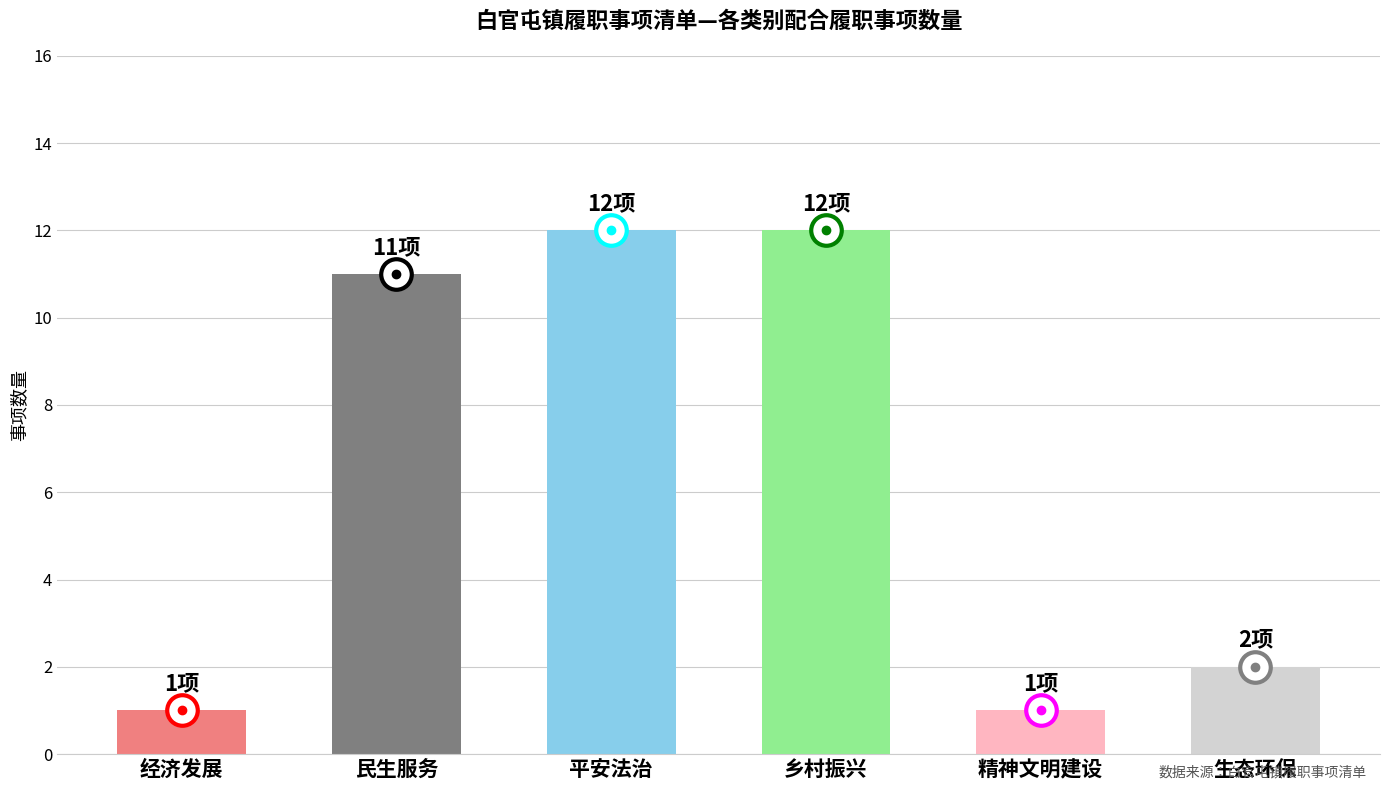

What is the ratio of the value at 生态环保 to the value at 经济发展?

2.0